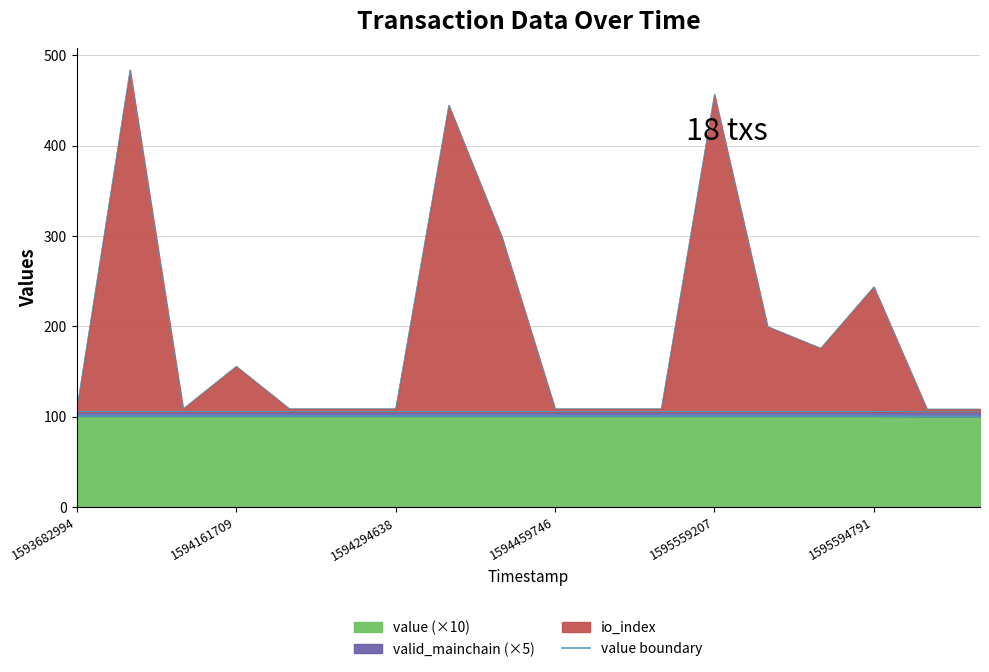

Count the values in the range 100 to 101.

18